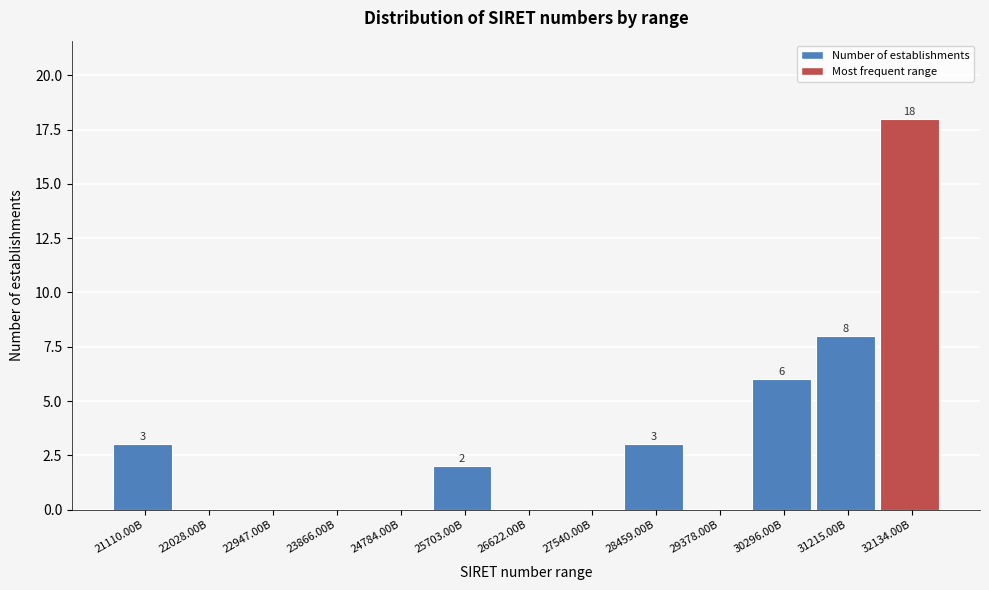

Reading left to right, list all the values displayed in this chart.

21110.00B=3	22028.00B=0	22947.00B=0	23866.00B=0	24784.00B=0	25703.00B=2	26622.00B=0	27540.00B=0	28459.00B=3	29378.00B=0	30296.00B=6	31215.00B=8	32134.00B=18